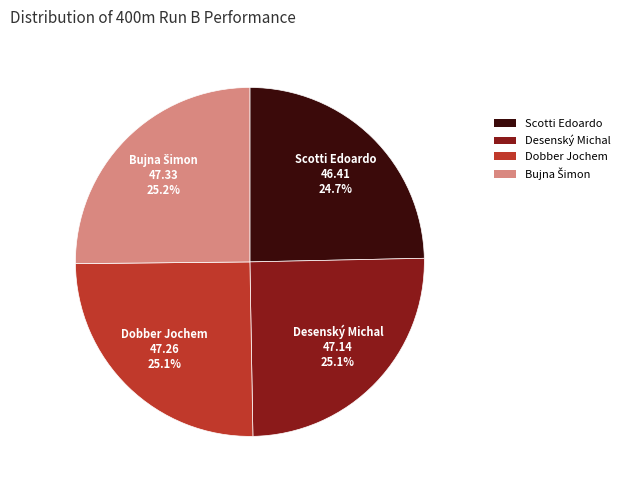

Is Dobber Jochem the majority of the pie?

No